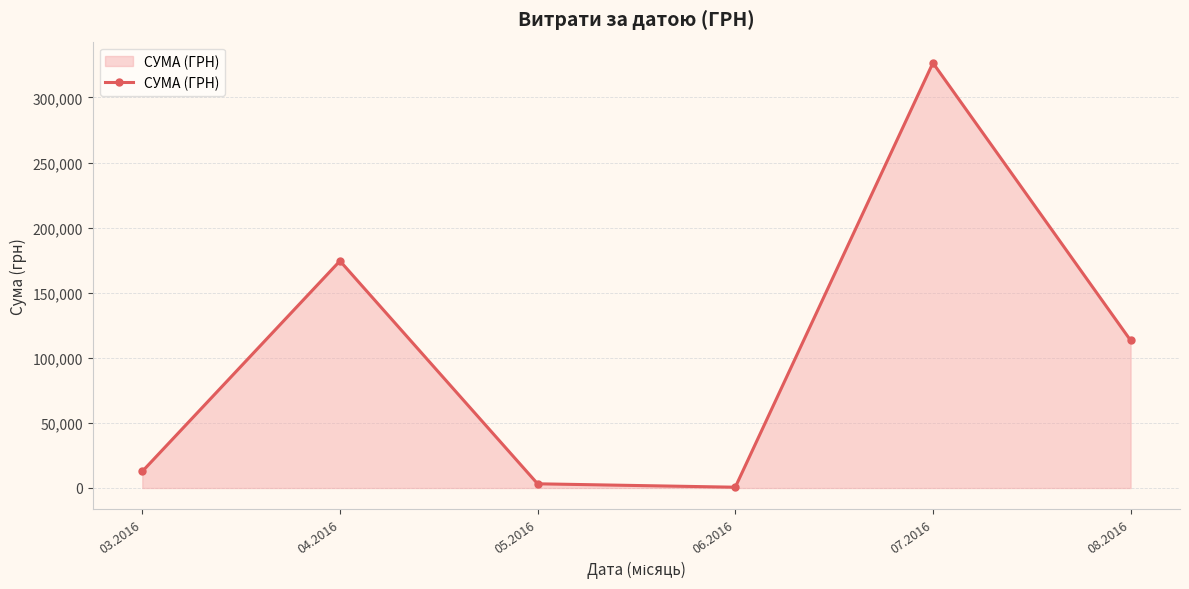

The chart shows a value of 3225.4 at 05.2016. True or false?

True